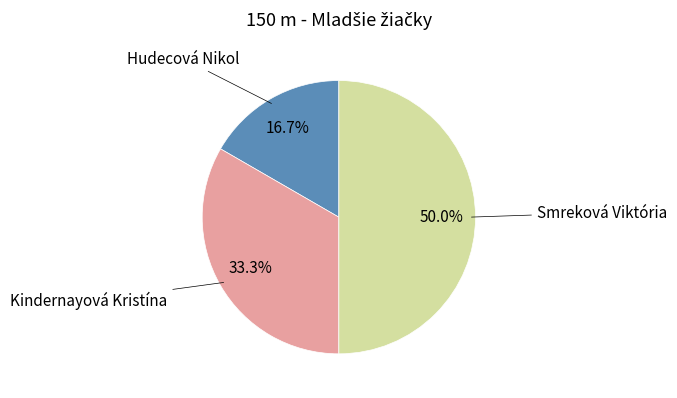

Count the number of slices in the pie.

3